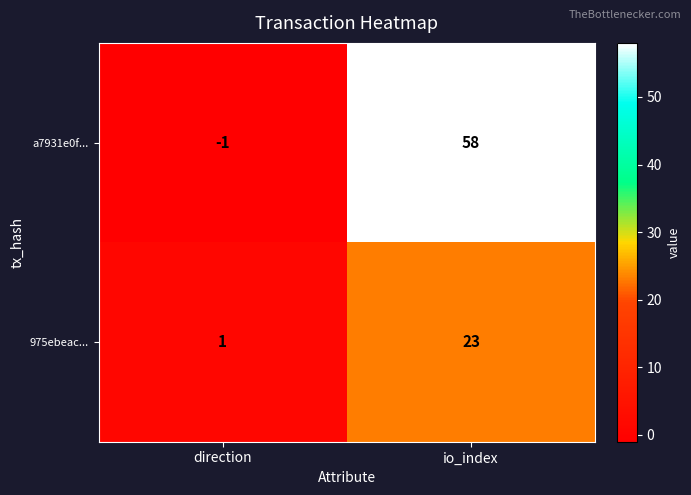

What is the sum of all 975ebeac... values?

24